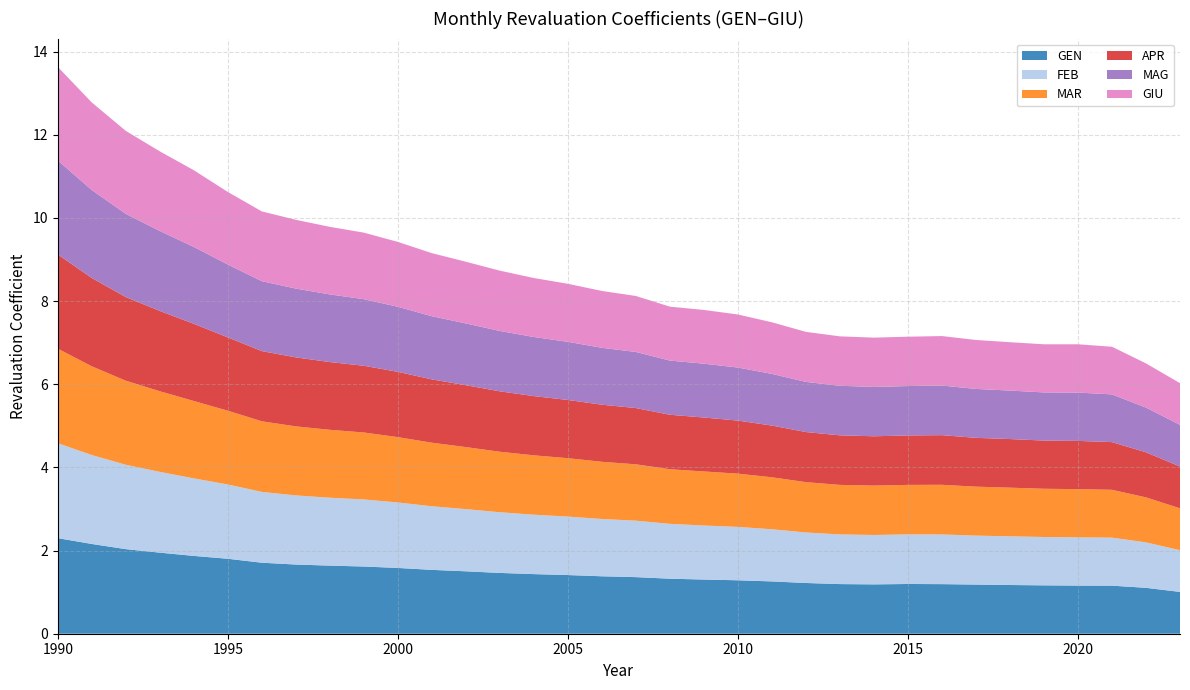

Reading left to right, transcribe all the data shown in this chart.

GEN: 1990=2.3	1991=2.2	1992=2.0	1993=1.9	1994=1.9	1995=1.8	1996=1.7	1997=1.7	1998=1.6	1999=1.6	2000=1.6	2001=1.5	2002=1.5	2003=1.5	2004=1.4	2005=1.4	2006=1.4	2007=1.4	2008=1.3	2009=1.3	2010=1.3	2011=1.3	2012=1.2	2013=1.2	2014=1.2	2015=1.2	2016=1.2	2017=1.2	2018=1.2	2019=1.2	2020=1.2	2021=1.2	2022=1.1	2023=1.0
FEB: 1990=2.3	1991=2.1	1992=2.0	1993=1.9	1994=1.9	1995=1.8	1996=1.7	1997=1.7	1998=1.6	1999=1.6	2000=1.6	2001=1.5	2002=1.5	2003=1.5	2004=1.4	2005=1.4	2006=1.4	2007=1.4	2008=1.3	2009=1.3	2010=1.3	2011=1.3	2012=1.2	2013=1.2	2014=1.2	2015=1.2	2016=1.2	2017=1.2	2018=1.2	2019=1.2	2020=1.2	2021=1.2	2022=1.1	2023=1.0
MAR: 1990=2.3	1991=2.1	1992=2.0	1993=1.9	1994=1.9	1995=1.8	1996=1.7	1997=1.7	1998=1.6	1999=1.6	2000=1.6	2001=1.5	2002=1.5	2003=1.5	2004=1.4	2005=1.4	2006=1.4	2007=1.4	2008=1.3	2009=1.3	2010=1.3	2011=1.2	2012=1.2	2013=1.2	2014=1.2	2015=1.2	2016=1.2	2017=1.2	2018=1.2	2019=1.2	2020=1.2	2021=1.2	2022=1.1	2023=1.0
APR: 1990=2.3	1991=2.1	1992=2.0	1993=1.9	1994=1.9	1995=1.8	1996=1.7	1997=1.7	1998=1.6	1999=1.6	2000=1.6	2001=1.5	2002=1.5	2003=1.5	2004=1.4	2005=1.4	2006=1.4	2007=1.4	2008=1.3	2009=1.3	2010=1.3	2011=1.2	2012=1.2	2013=1.2	2014=1.2	2015=1.2	2016=1.2	2017=1.2	2018=1.2	2019=1.2	2020=1.2	2021=1.1	2022=1.1	2023=1.0
MAG: 1990=2.3	1991=2.1	1992=2.0	1993=1.9	1994=1.8	1995=1.8	1996=1.7	1997=1.7	1998=1.6	1999=1.6	2000=1.6	2001=1.5	2002=1.5	2003=1.5	2004=1.4	2005=1.4	2006=1.4	2007=1.3	2008=1.3	2009=1.3	2010=1.3	2011=1.2	2012=1.2	2013=1.2	2014=1.2	2015=1.2	2016=1.2	2017=1.2	2018=1.2	2019=1.2	2020=1.2	2021=1.1	2022=1.1	2023=1.0
GIU: 1990=2.2	1991=2.1	1992=2.0	1993=1.9	1994=1.8	1995=1.7	1996=1.7	1997=1.7	1998=1.6	1999=1.6	2000=1.6	2001=1.5	2002=1.5	2003=1.5	2004=1.4	2005=1.4	2006=1.4	2007=1.3	2008=1.3	2009=1.3	2010=1.3	2011=1.2	2012=1.2	2013=1.2	2014=1.2	2015=1.2	2016=1.2	2017=1.2	2018=1.2	2019=1.2	2020=1.2	2021=1.1	2022=1.1	2023=1.0